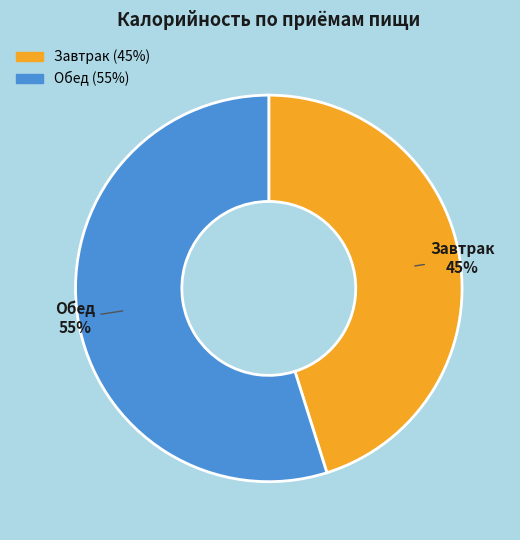

The Завтрак slice represents 45% of the pie. True or false?

True